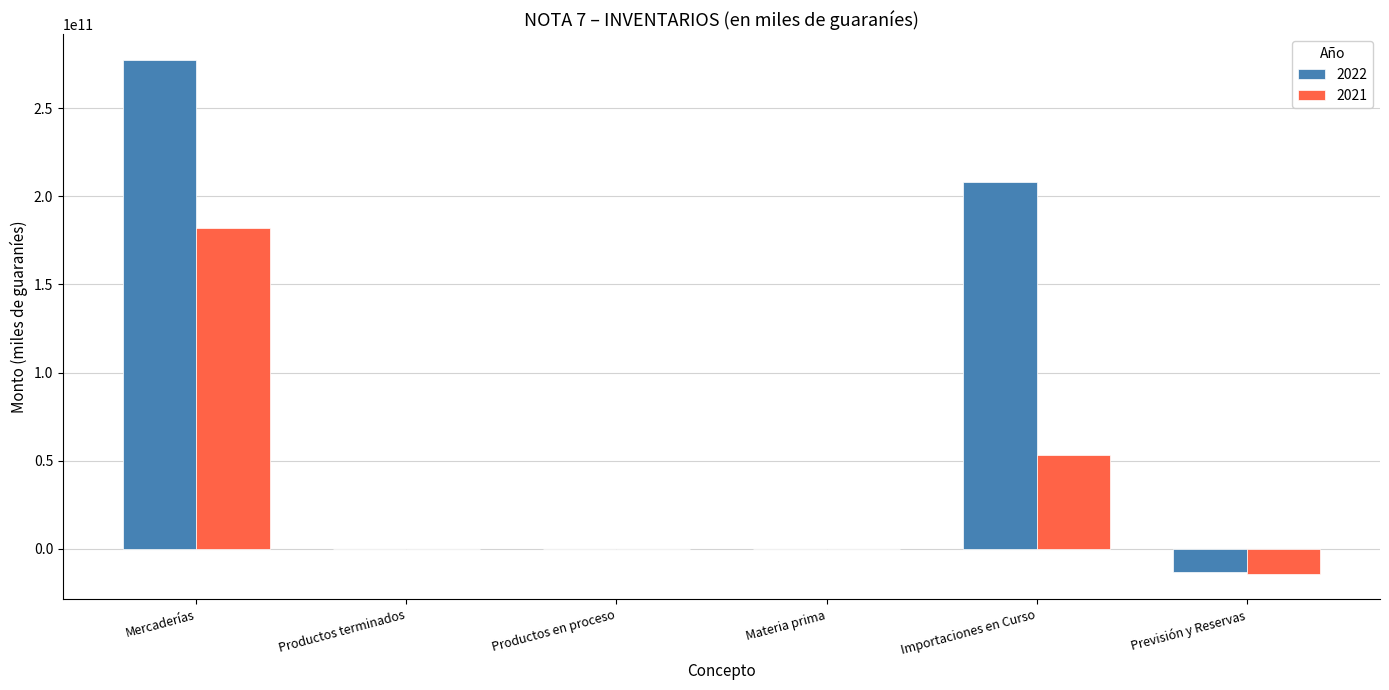

Reading right to left, what are all the values shown in this chart?

2022: Previsión y Reservas=-12915057175.0	Importaciones en Curso=208369075866.0	Materia prima=0.0	Productos en proceso=0.0	Productos terminados=0.0	Mercaderías=277395005045.0
2021: Previsión y Reservas=-14061636696.0	Importaciones en Curso=53315873227.0	Materia prima=0.0	Productos en proceso=0.0	Productos terminados=0.0	Mercaderías=182070940952.0